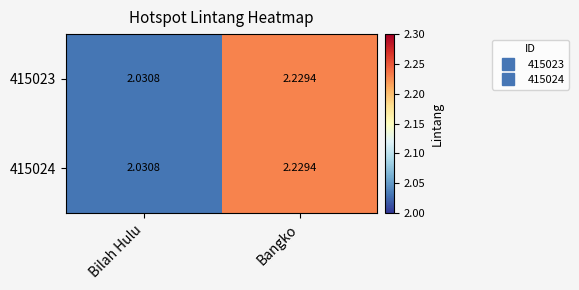

Which category has the lowest value in the 415023 series?

Bilah Hulu